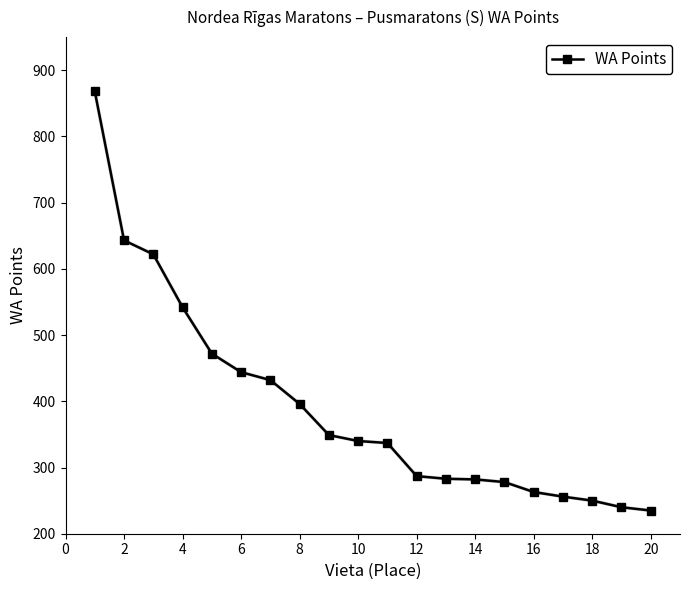

What is the sum of all values?

7819